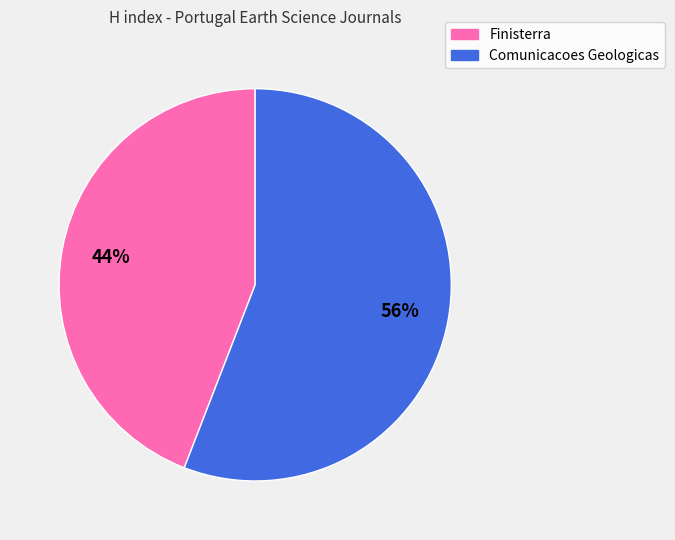

Which category has the biggest portion of the pie?

Comunicacoes Geologicas